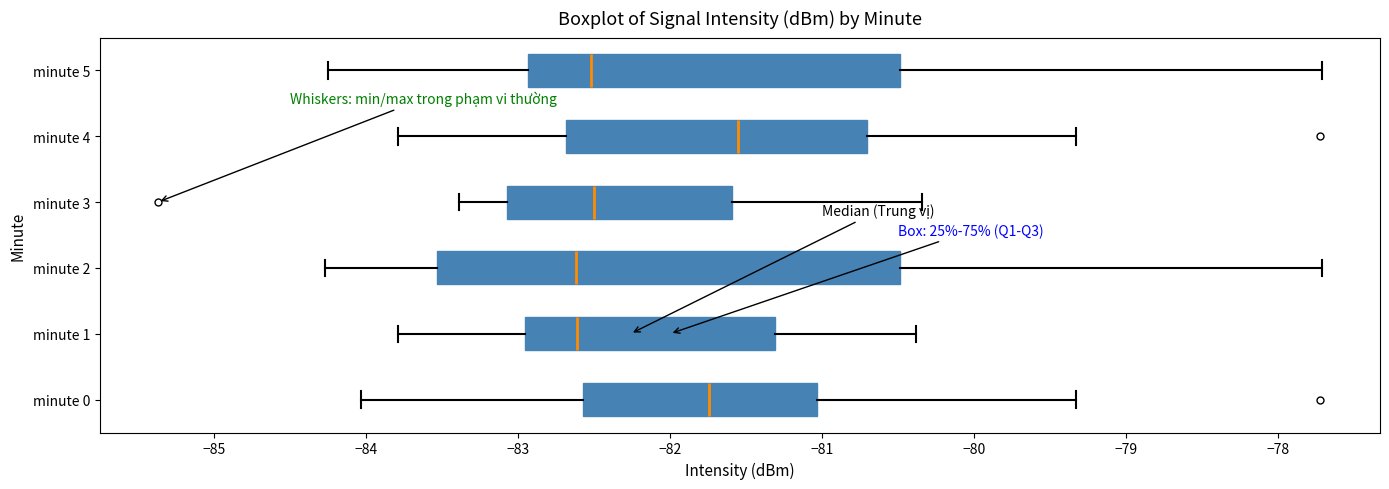

Which box is the widest, from its left edge to its right edge?

minute 2